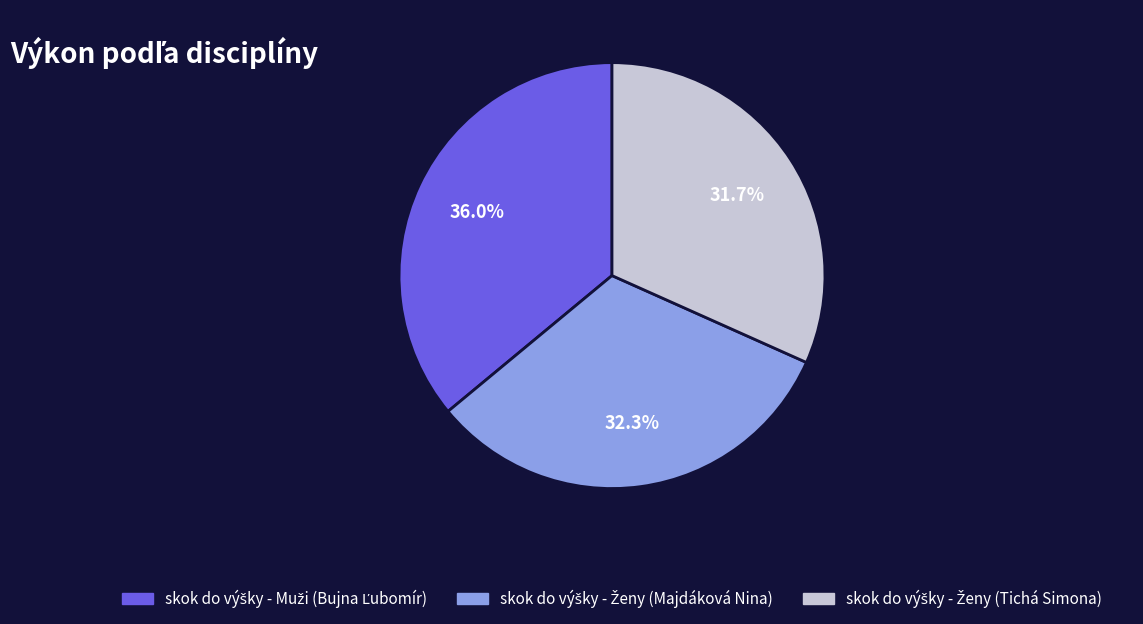

Count the number of slices in the pie.

3